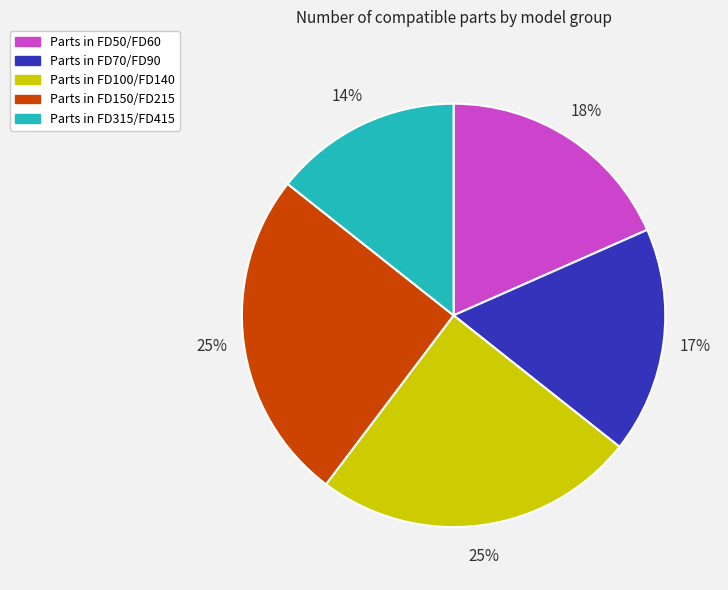

Is there a majority slice in this chart?

No